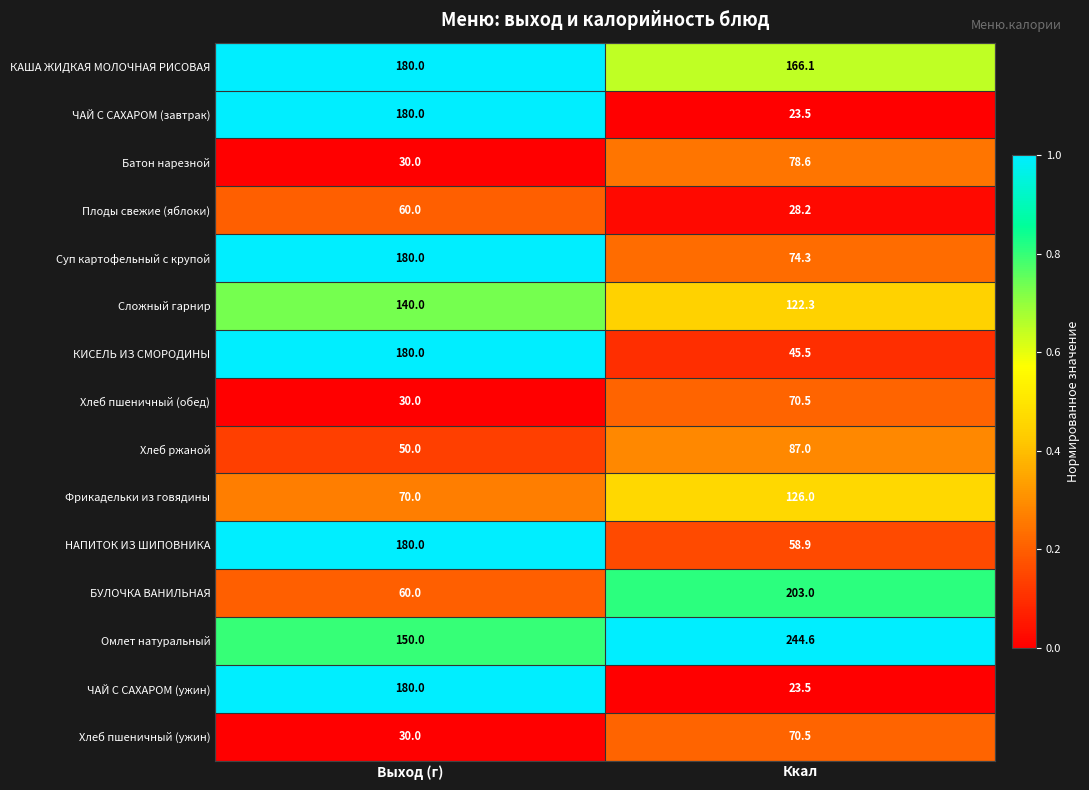

Where is Хлеб пшеничный (ужин) nearest to the value 50?

Выход (г)